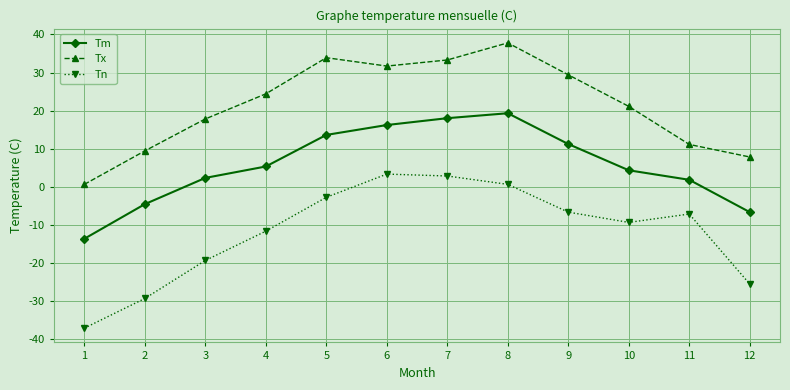

Which category has the lowest value across all series?

1